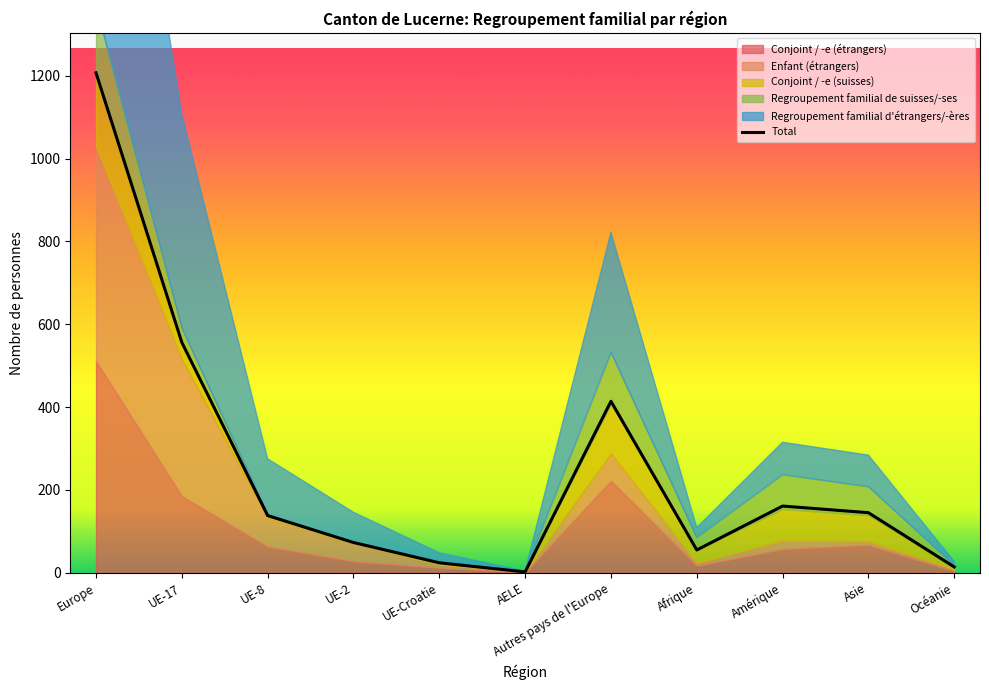

How many interior local peaks (higher than both neighbors) does the data have?

2